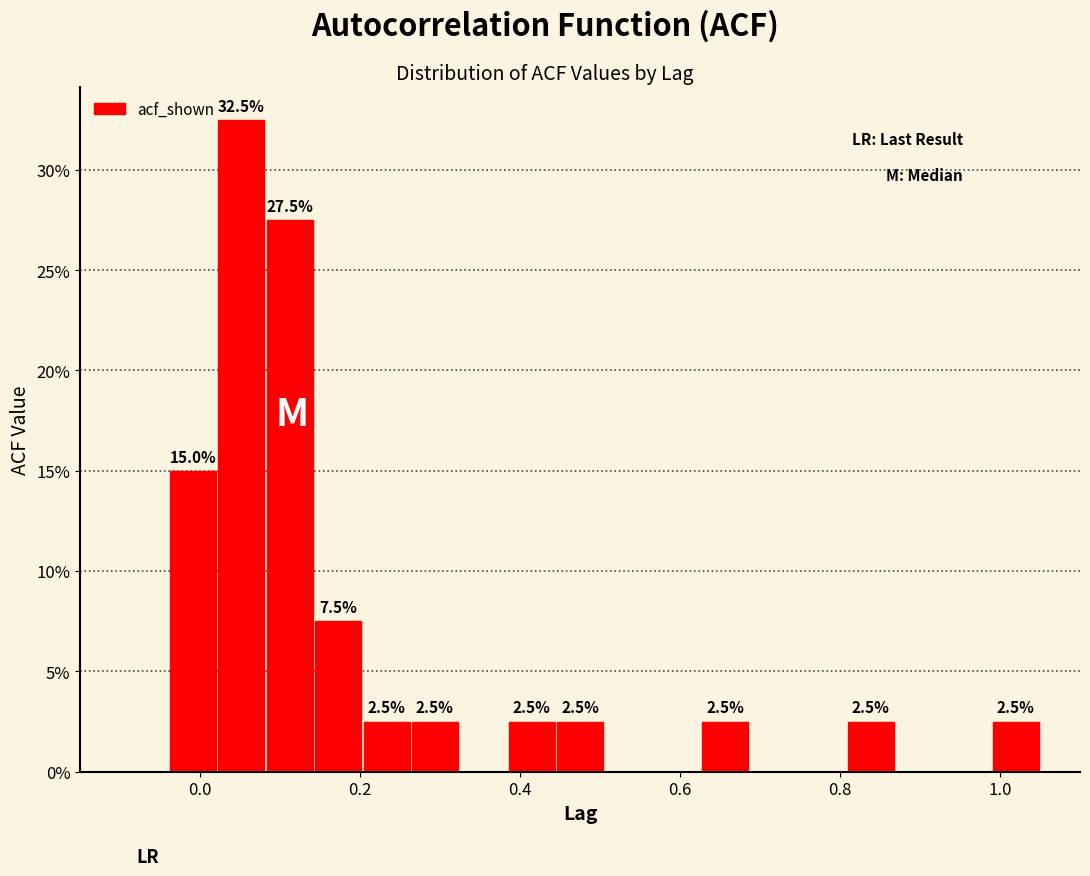

Around what value on the x-axis is the tallest bar? Give the approximate position of its centre, as read against the axis.

0.06